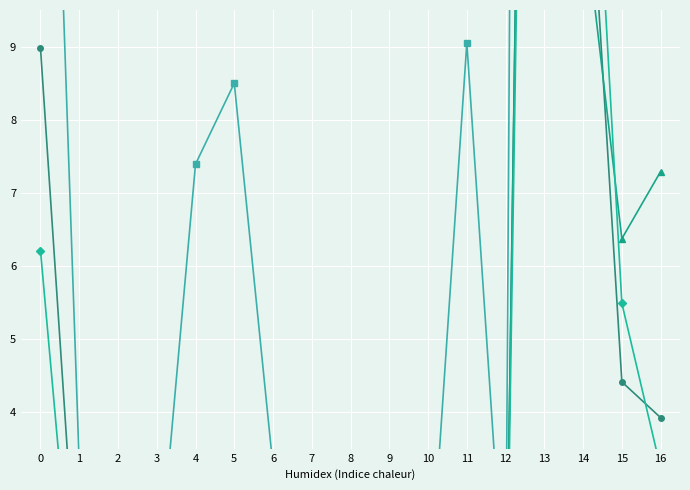

At which label does CON_2012_Commercial_Expend reach its peak?

13